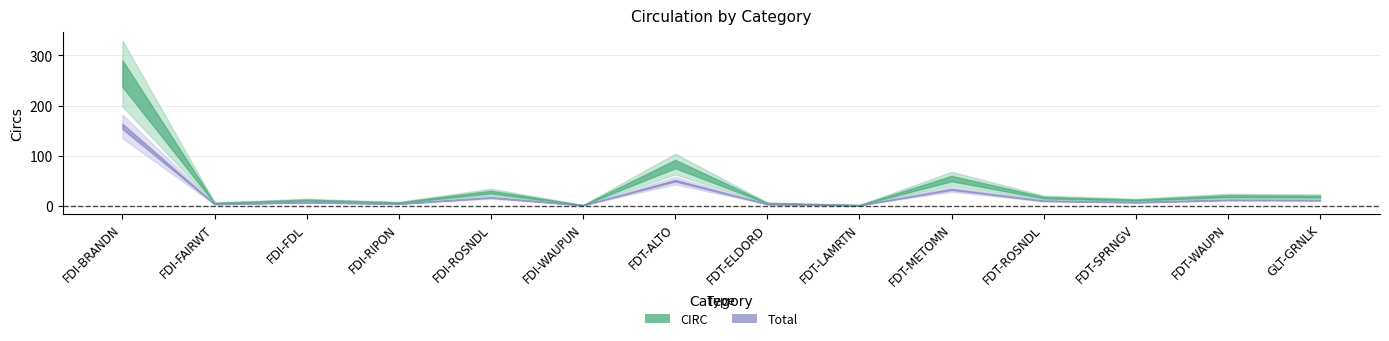

How many interior local peaks does the CIRC series have?

5